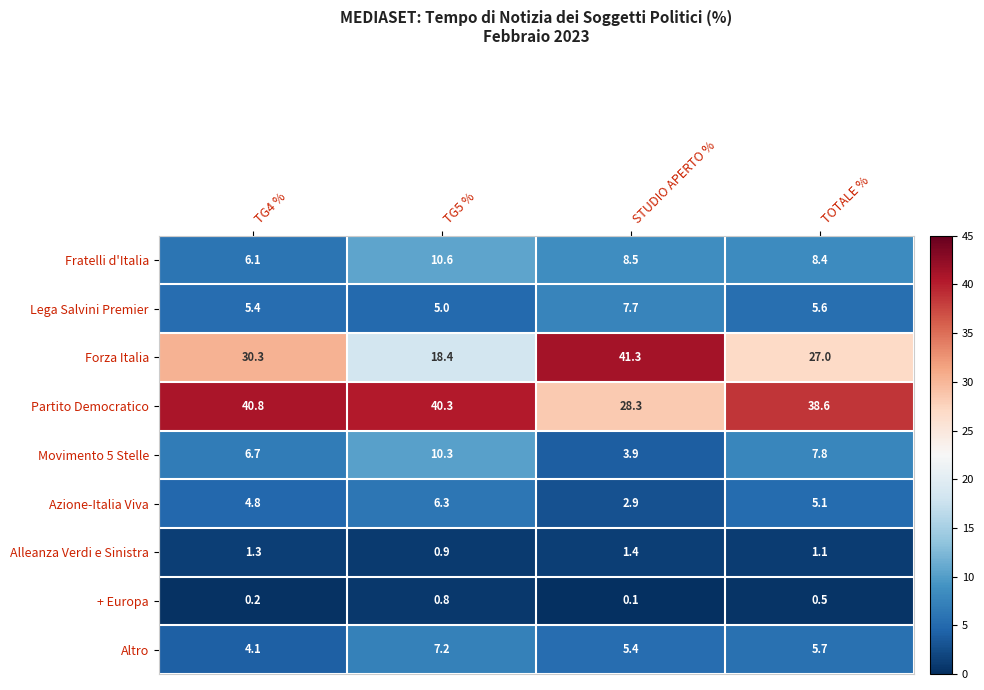

What is the difference between the Altro values at TG4 % and STUDIO APERTO %?

1.3